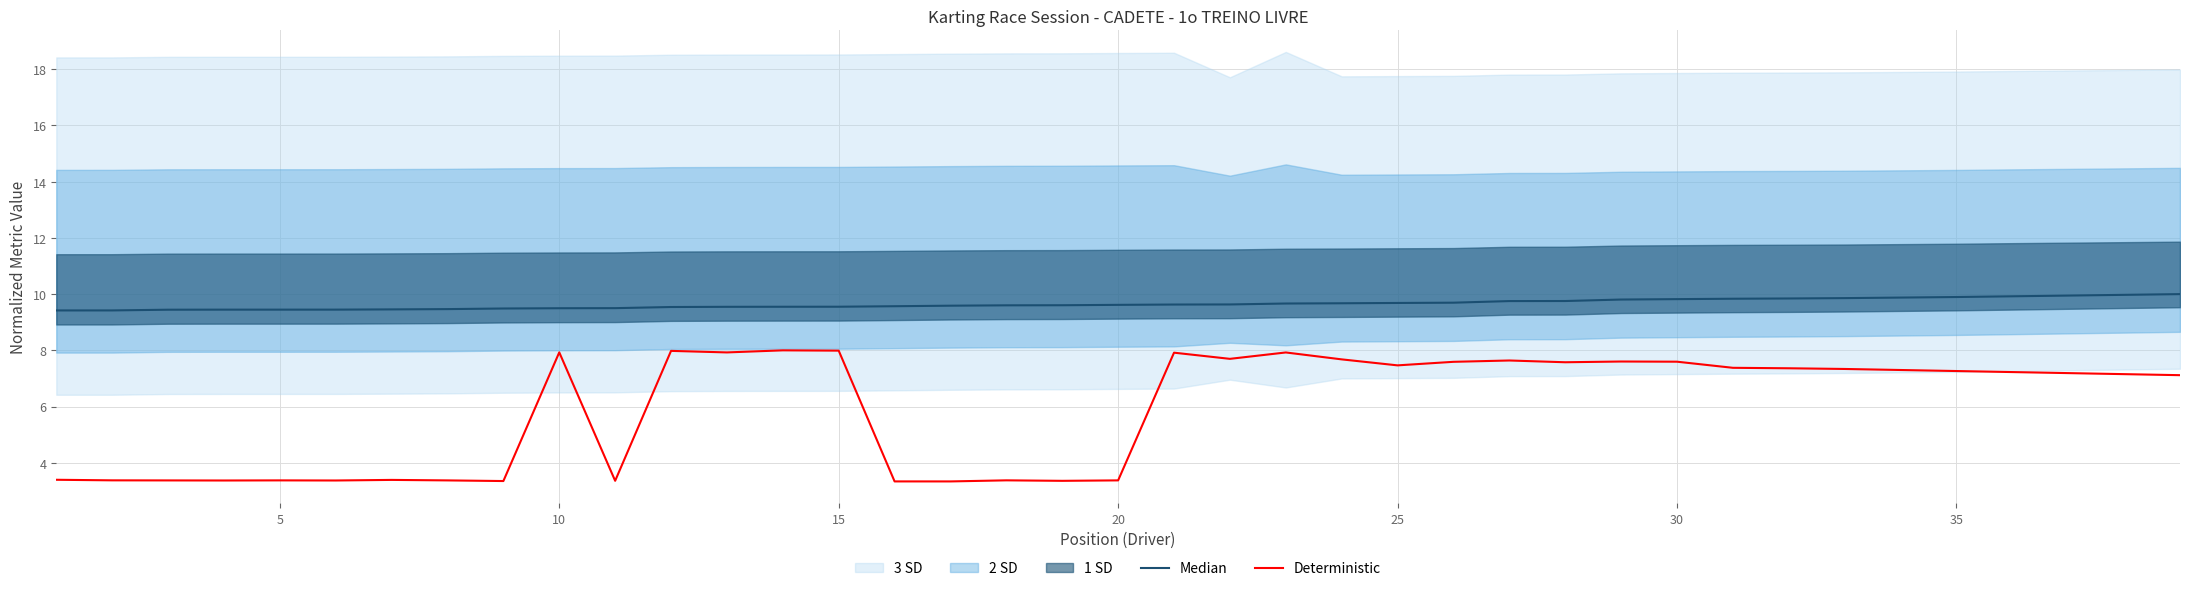

What is the total value across all series at 10?

12.8